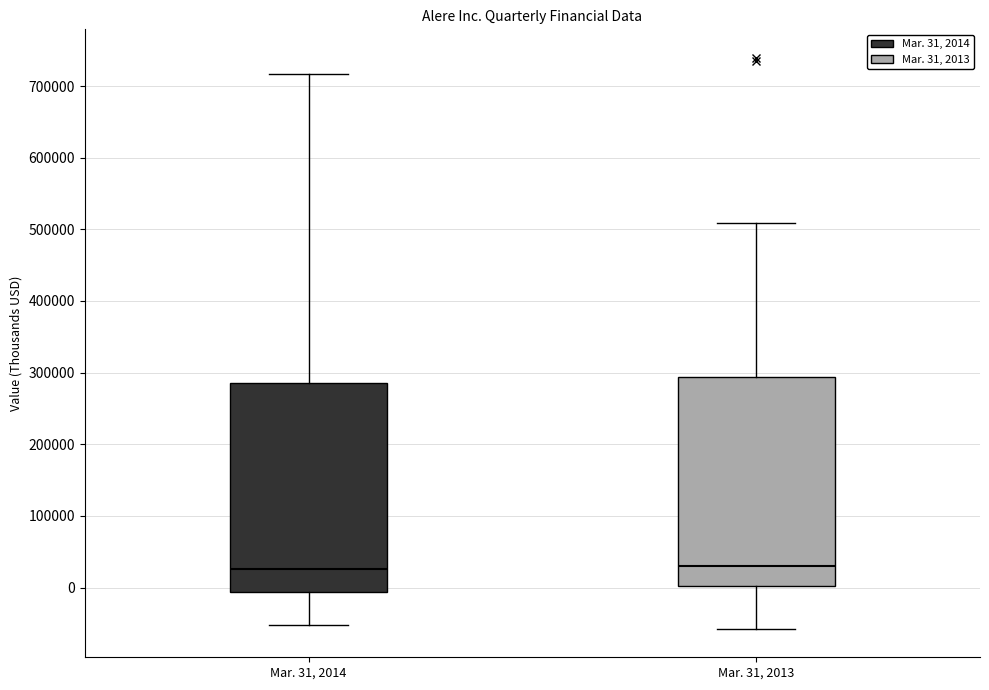

Reading left to right, read every box against the y-axis: the position of its median line, the range the box covers, and the ends of its whiskers. The values are not printed on the chart, so give them approximately, as read against the axis.

Mar. 31, 2014: median 30000, box -10000 to 290000, whiskers -50000 to 720000
Mar. 31, 2013: median 30000, box 0 to 290000, whiskers -60000 to 510000